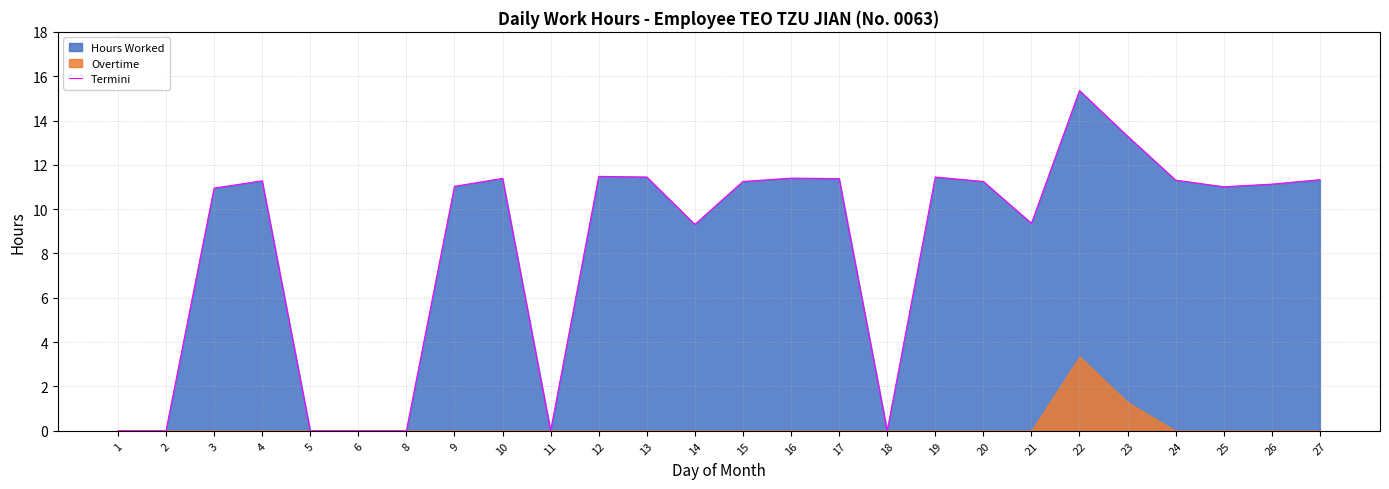

How many points are higher than both their immediate neighbors (excluding endpoints)?

6